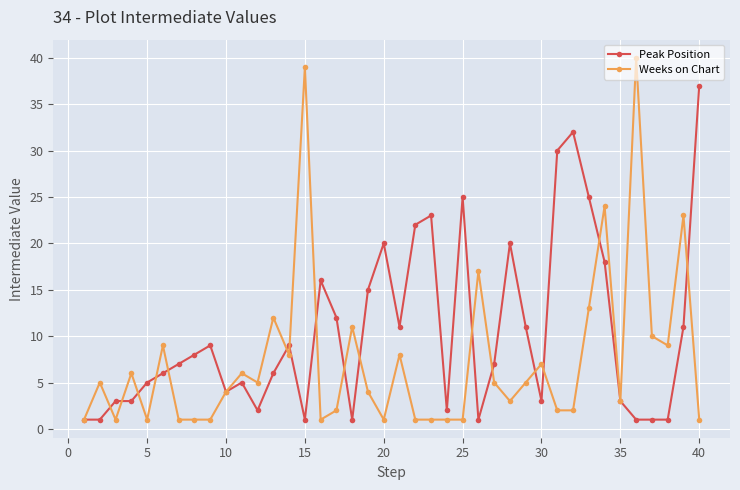

What is the value of the Peak Position point at the 33rd from the left?

25